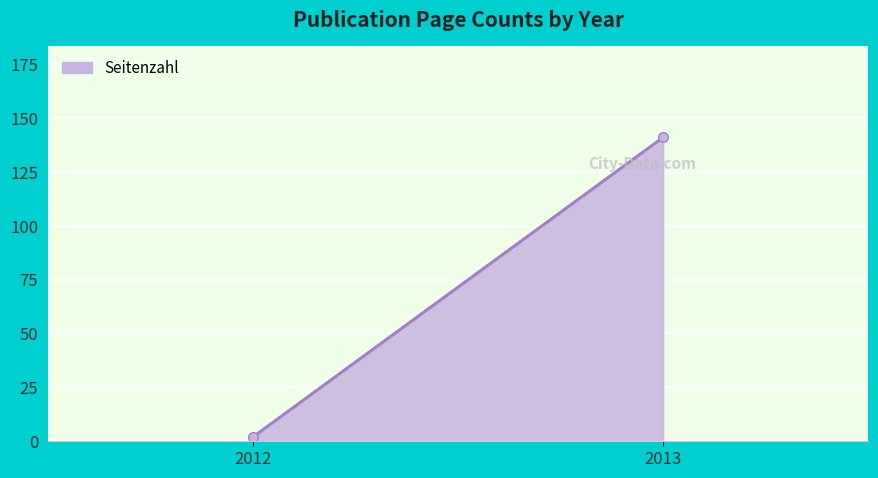

What is the sum of the values at 2012 and 2013?

143